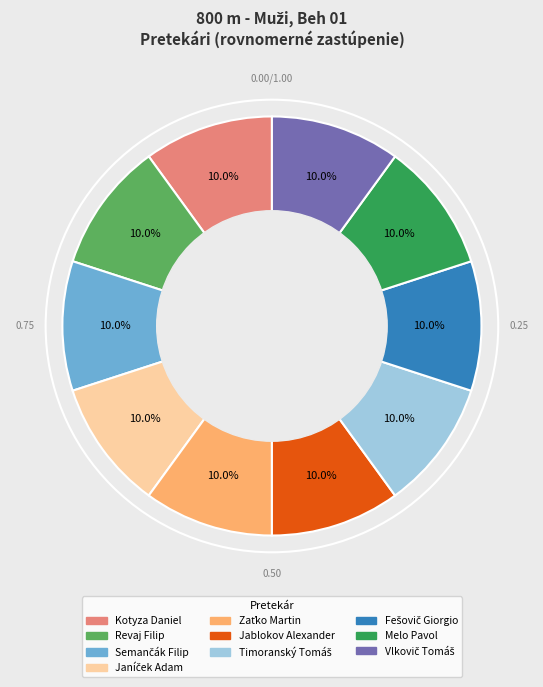

Does Melo Pavol account for over 50% of the chart?

No